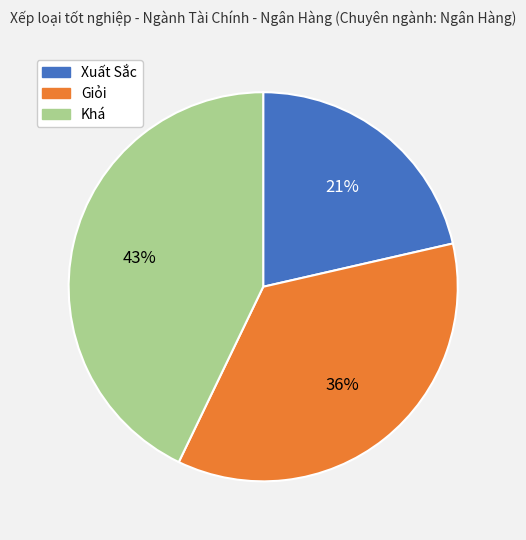

Does any single category account for the majority?

No